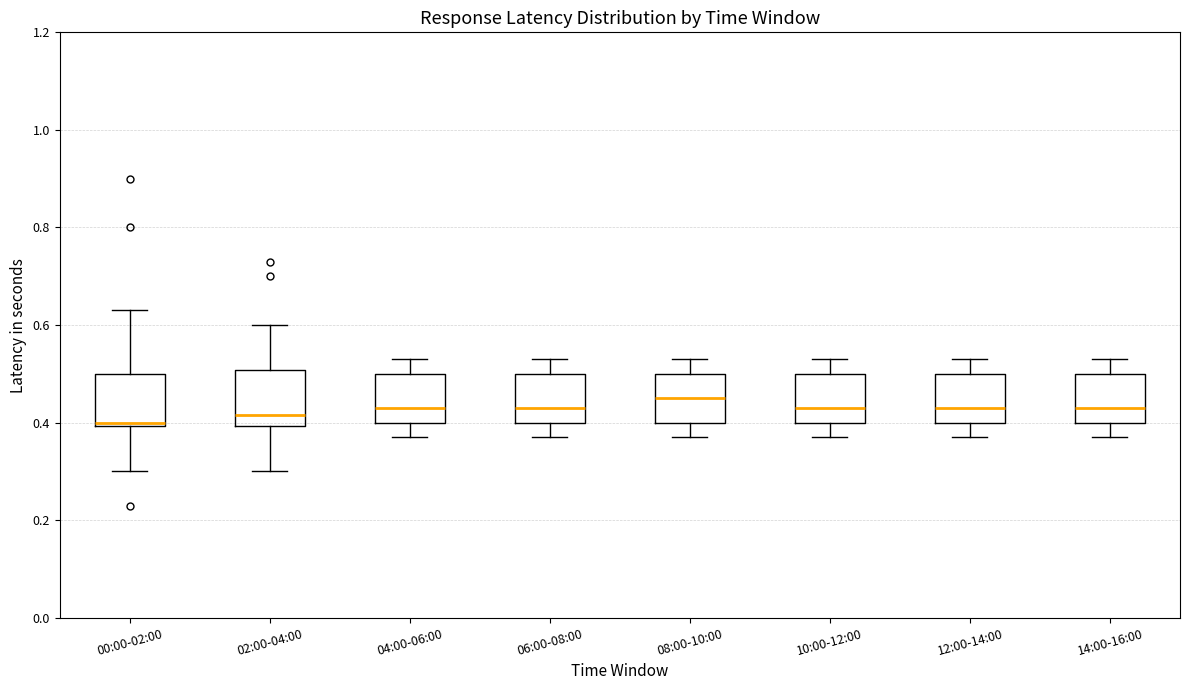

Where does the median line of the box for 10:00-12:00 sit on the y-axis? The values are not printed on the chart, so give them approximately, as read against the axis.

0.44